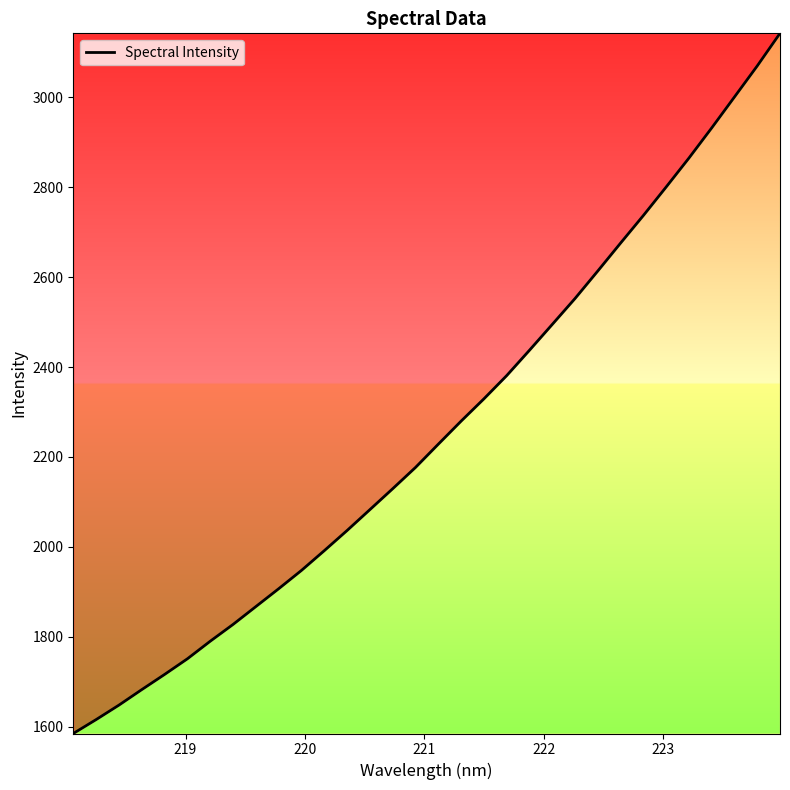

True or false: there are more than 0 points higher than both neighbors.

False